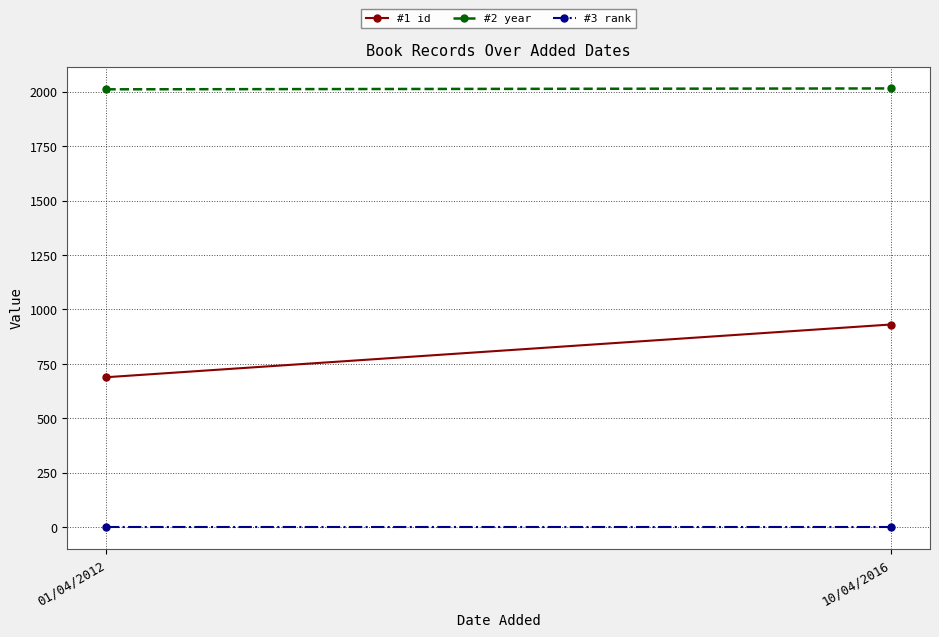

Rank the series by their maximum value, from lowest to highest.

#3 rank, #1 id, #2 year